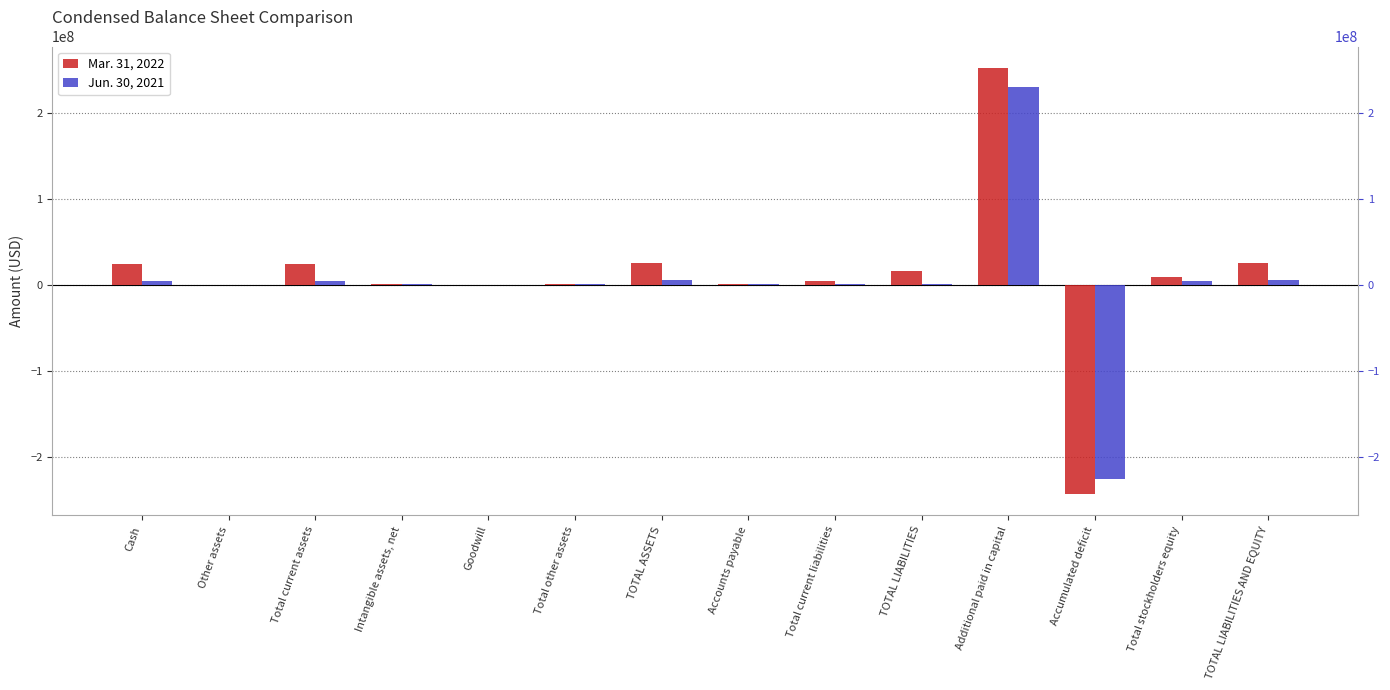

The value of Mar. 31, 2022 at Intangible assets, net is 1481083. True or false?

False